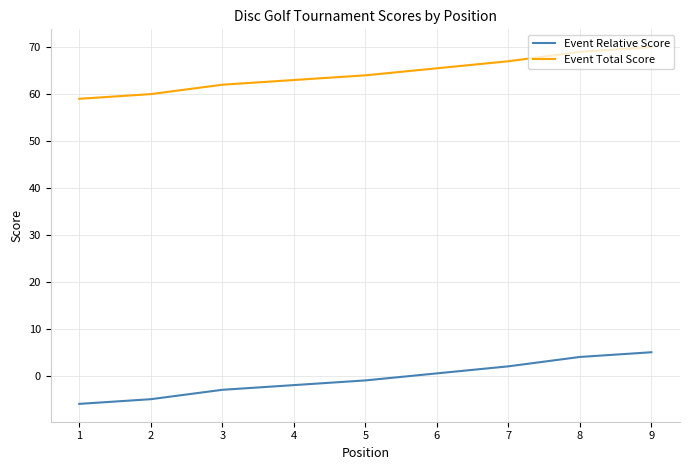

Is it true that Event Total Score equals 70 at 9?

True